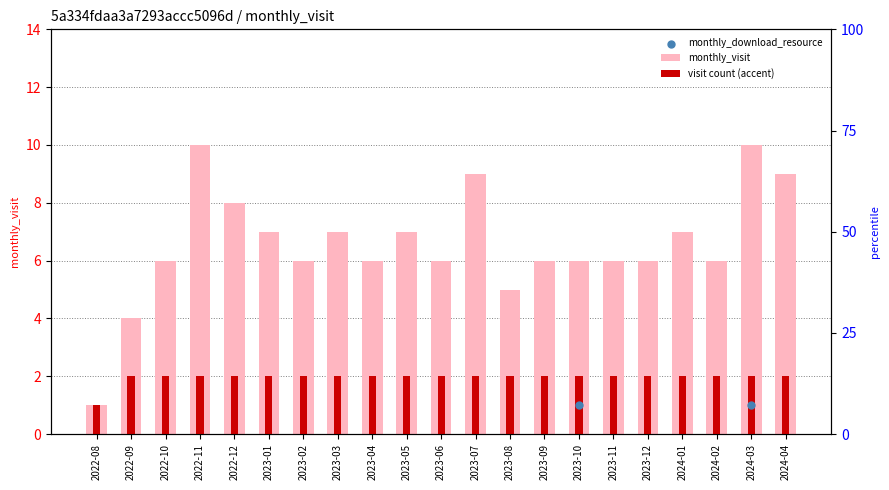

What is the change in value from 2022-09 to 2024-04?

+5